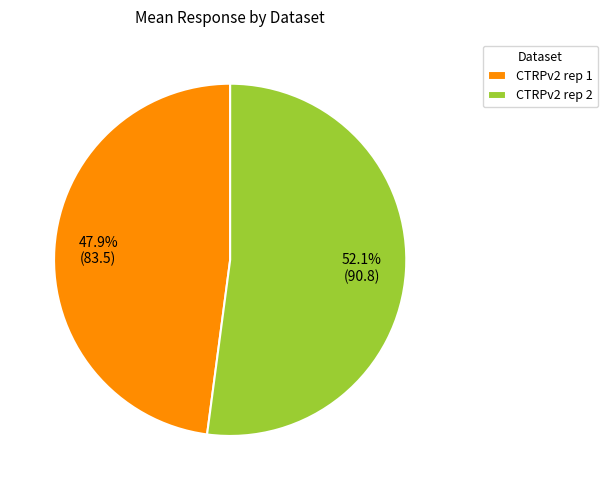

Which category has the smallest portion of the pie?

CTRPv2 rep 1